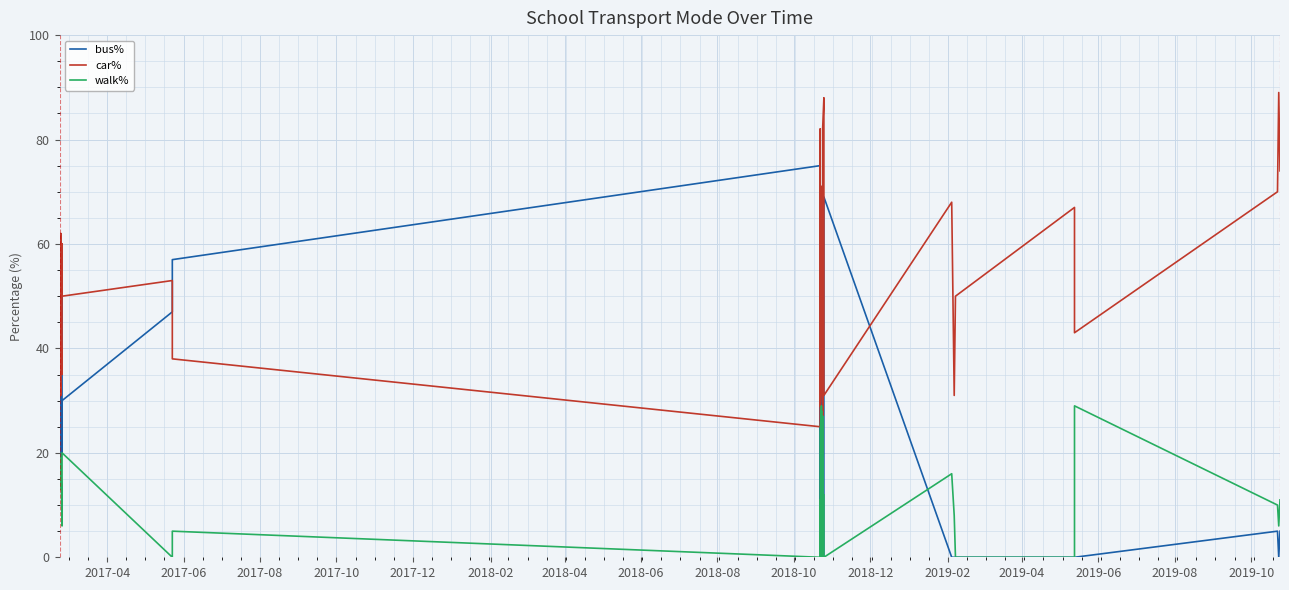

Is this an area chart (filled region under the line)?

No